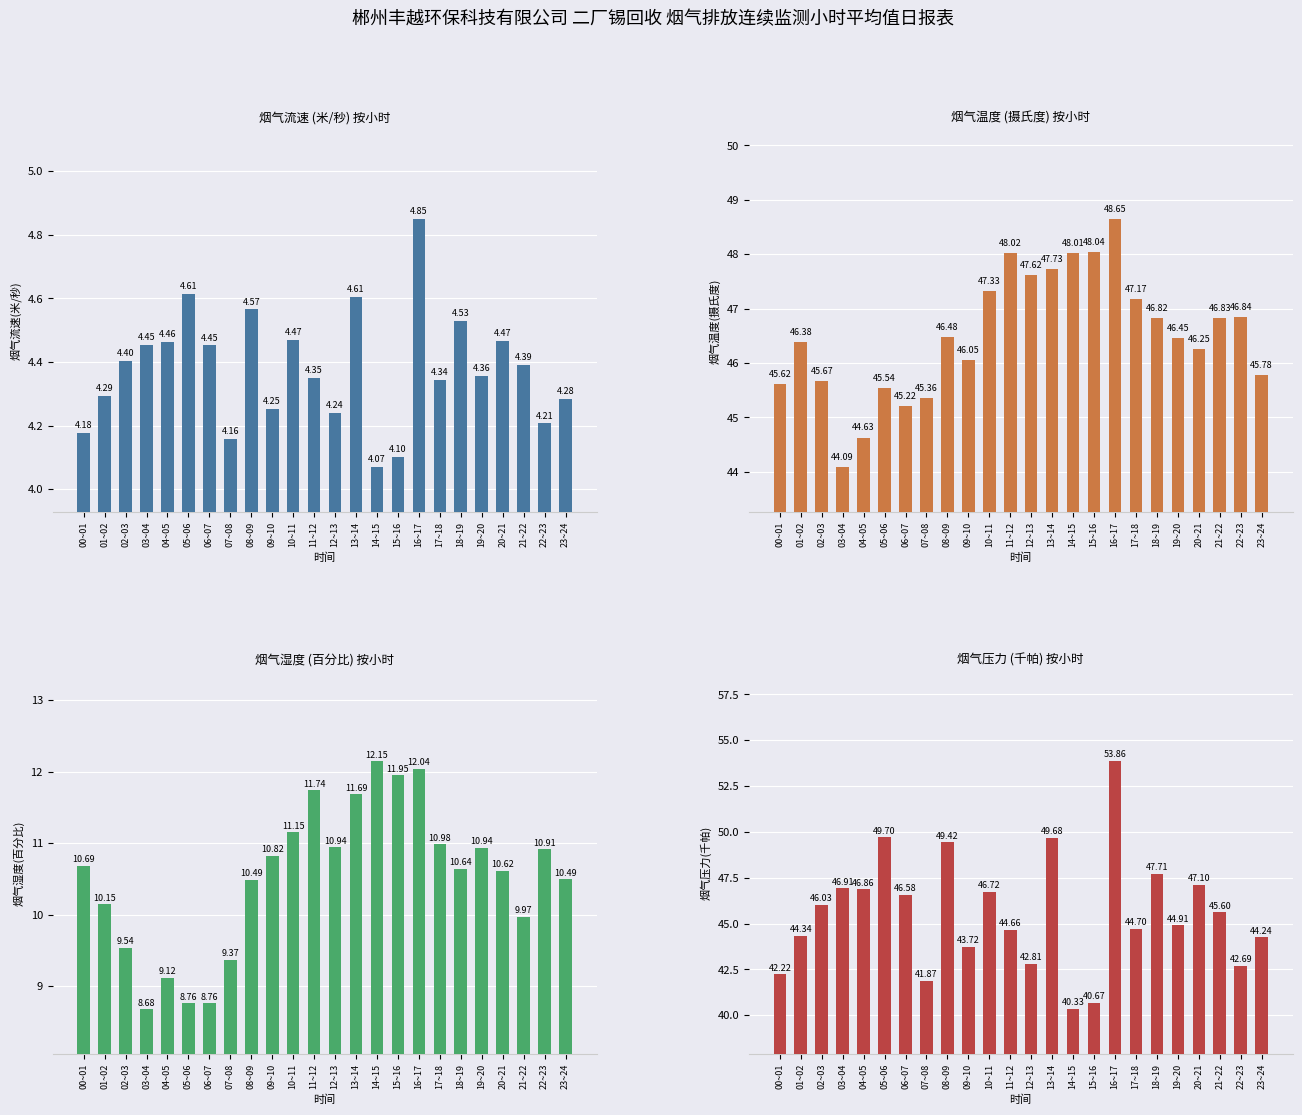

What are all the series names shown in the legend?

烟气流速(米/秒), 烟气温度(摄氏度), 烟气湿度(百分比), 烟气压力(千帕)